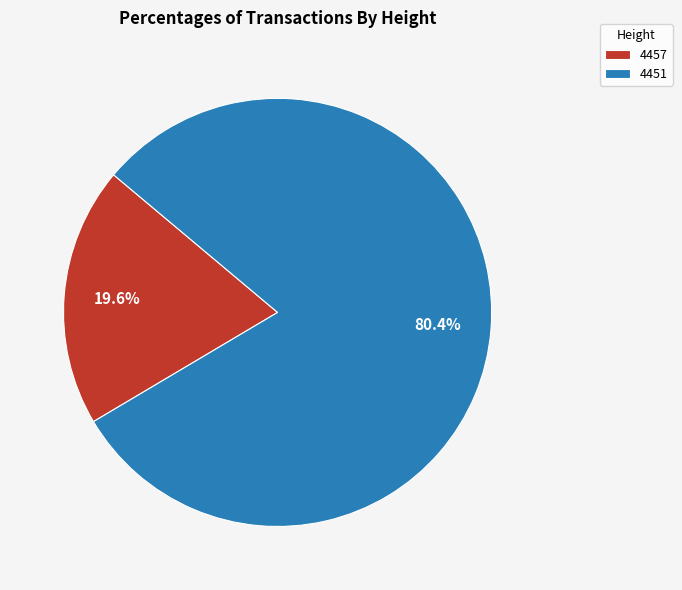

Which has a higher value, 4451 or 4457?

4451